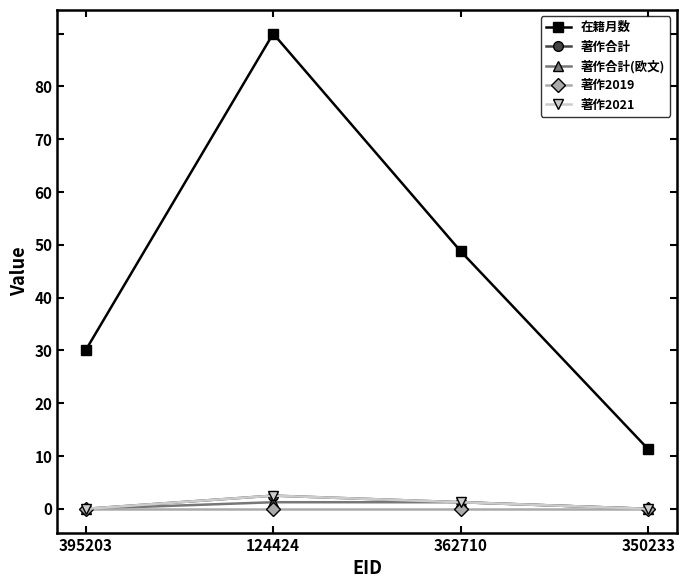

Rank the categories by 著作2021 value from highest to lowest.

124424, 362710, 395203, 350233